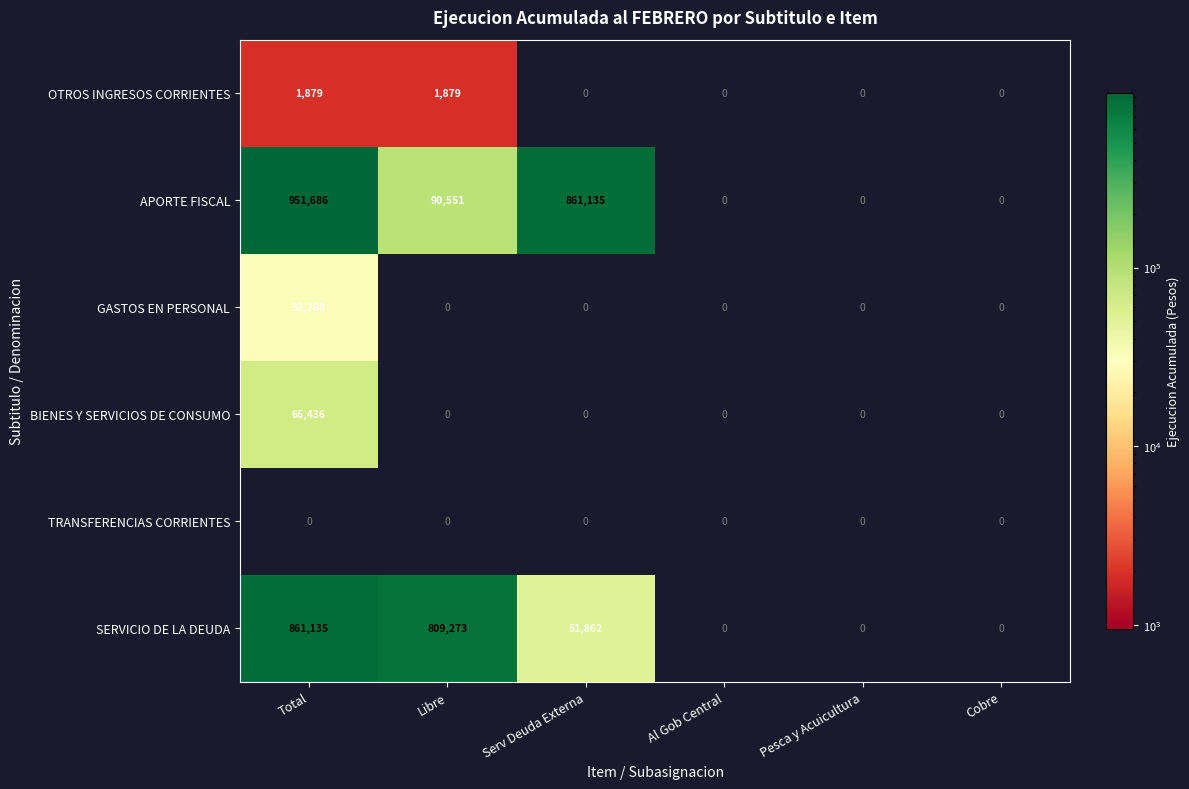

True or false: GASTOS EN PERSONAL has a value of -20724 at Serv Deuda Externa.

False